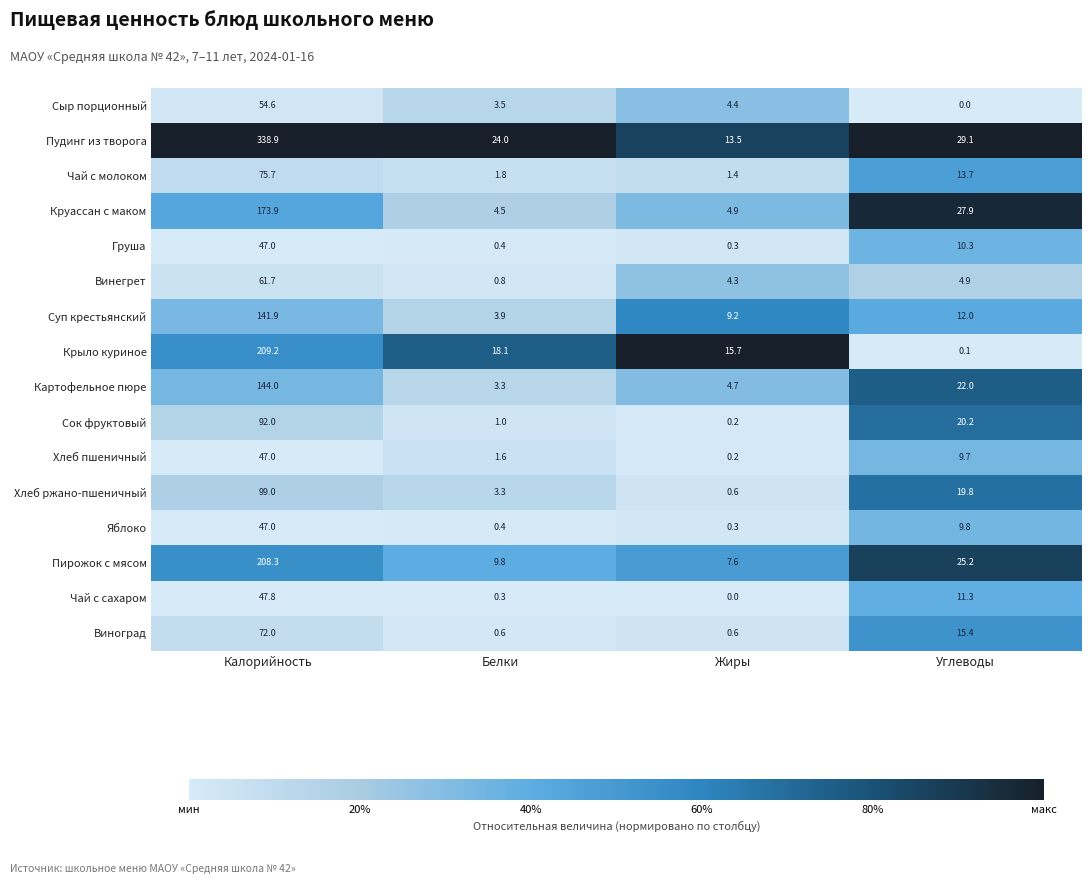

What is the difference between the second highest and second lowest values in the Чай с молоком series?

11.9